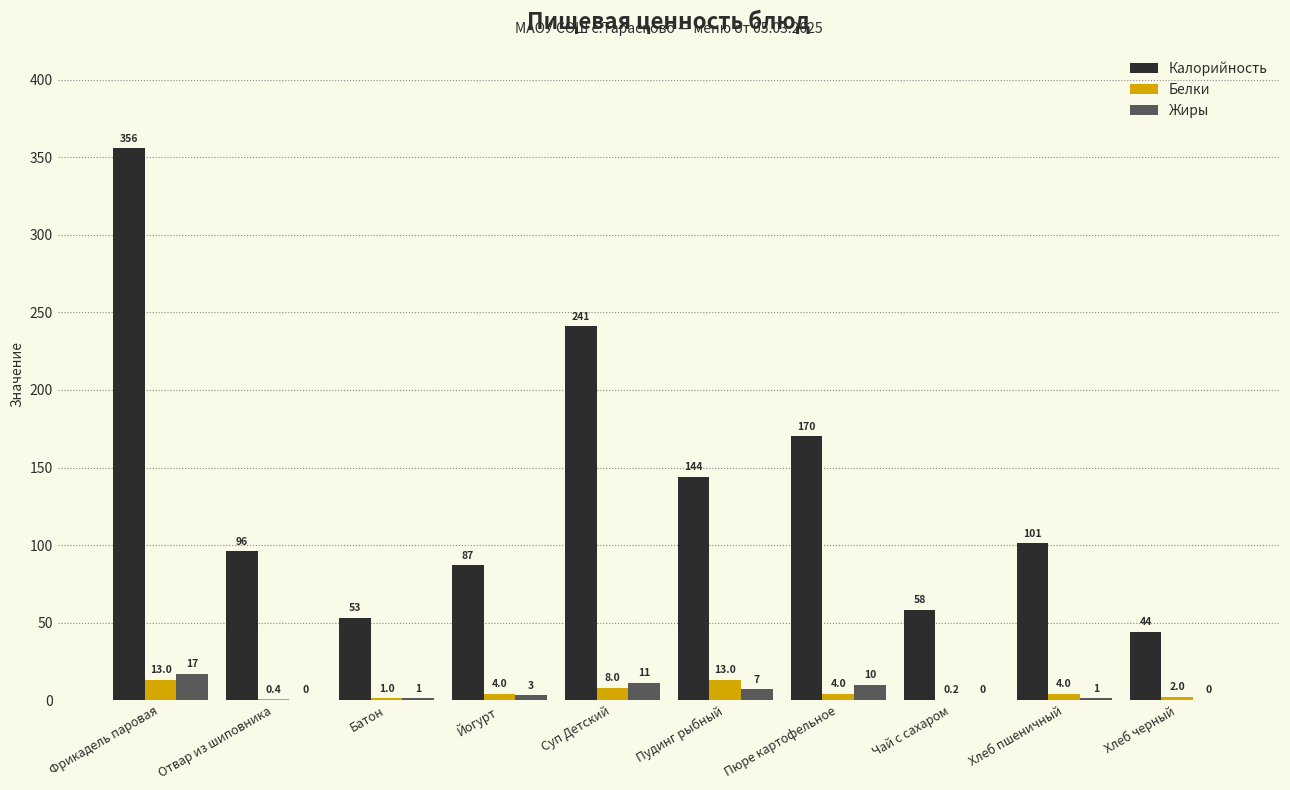

Is the value of Жиры at Батон greater than the value of Калорийность at Фрикадель паровая?

No